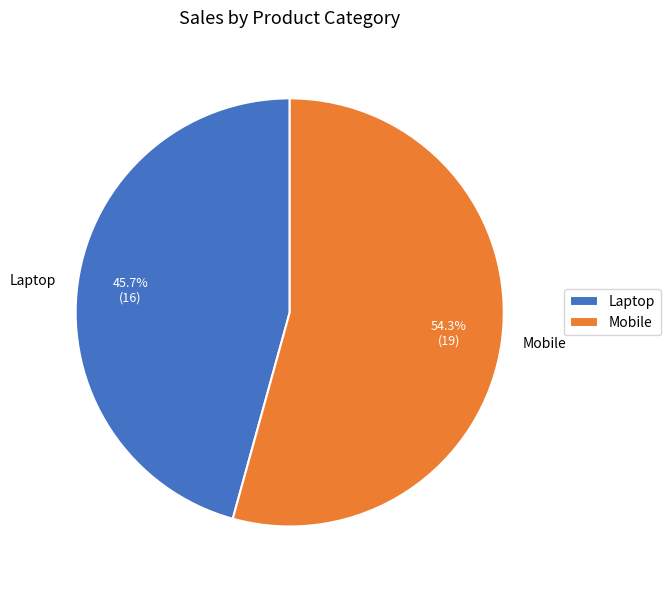

Which slice is the smallest?

Laptop